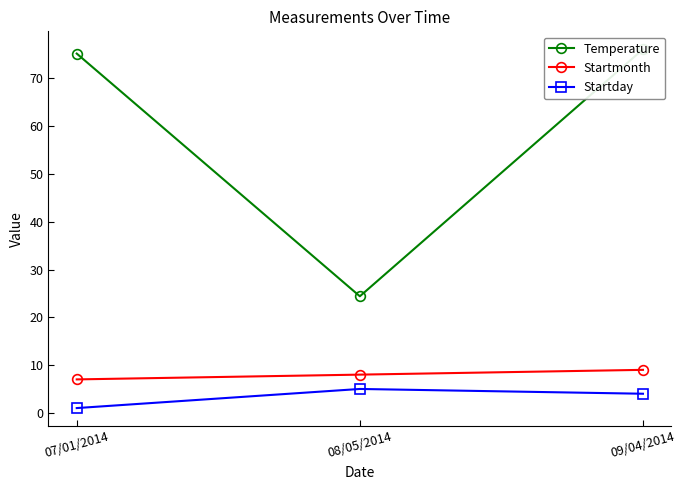

Does the chart display data point markers on the line(s)?

Yes